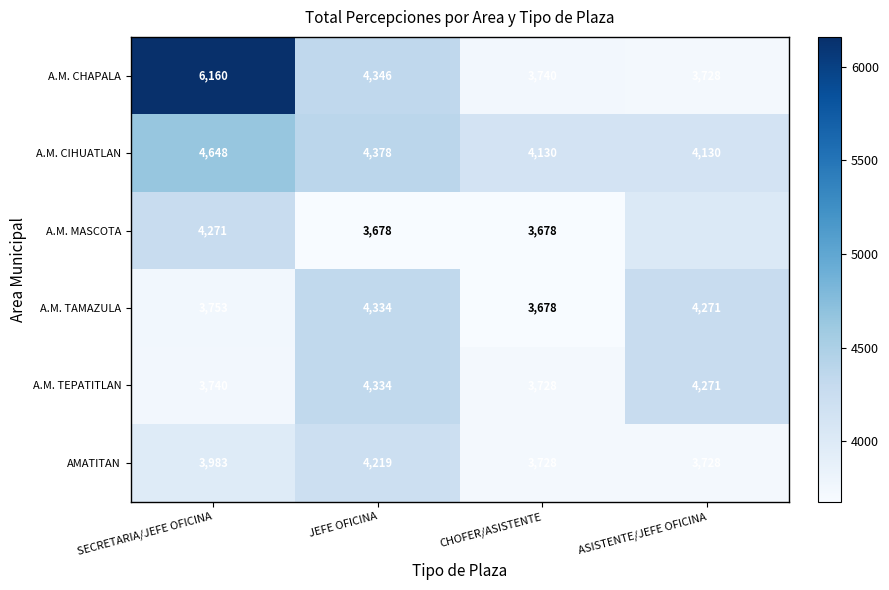

At which category is the sum across all series the highest?

SECRETARIA/JEFE OFICINA